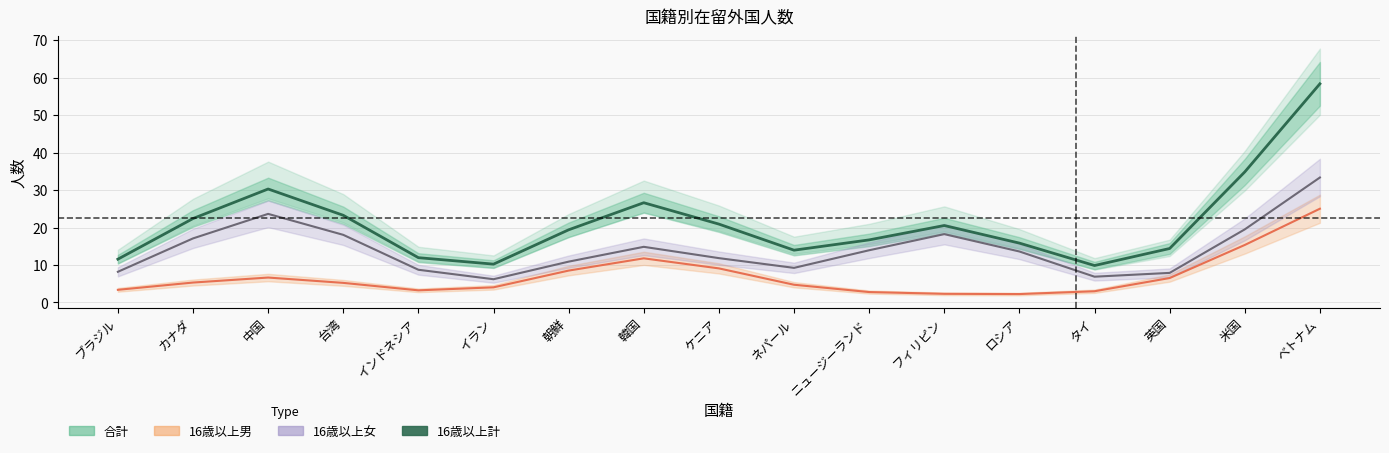

The 16歳以上計 series shows 43 at ベトナム. True or false?

False